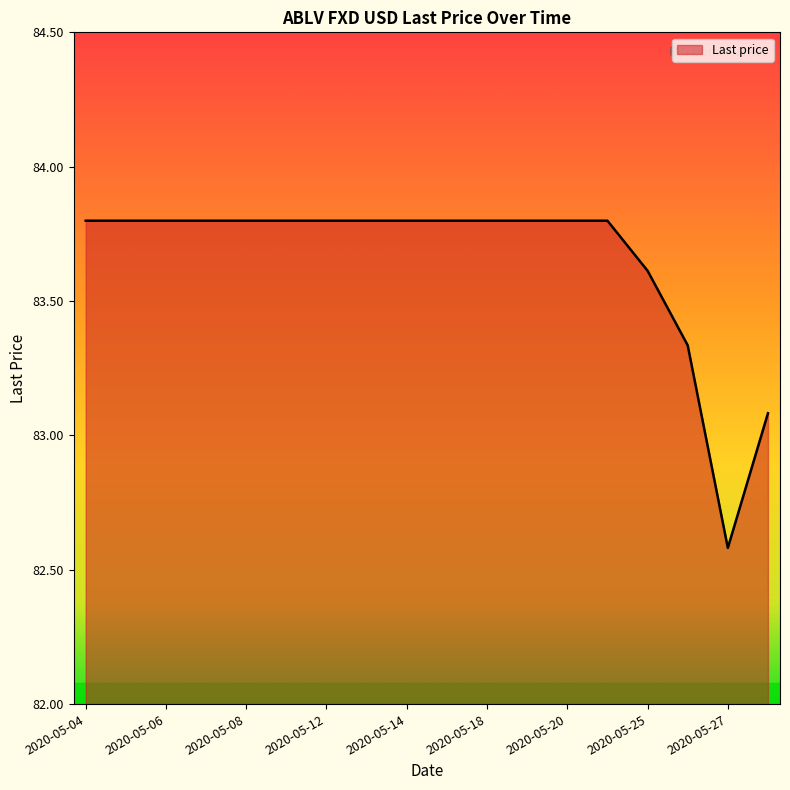

What is the maximum value shown in the chart?

83.8